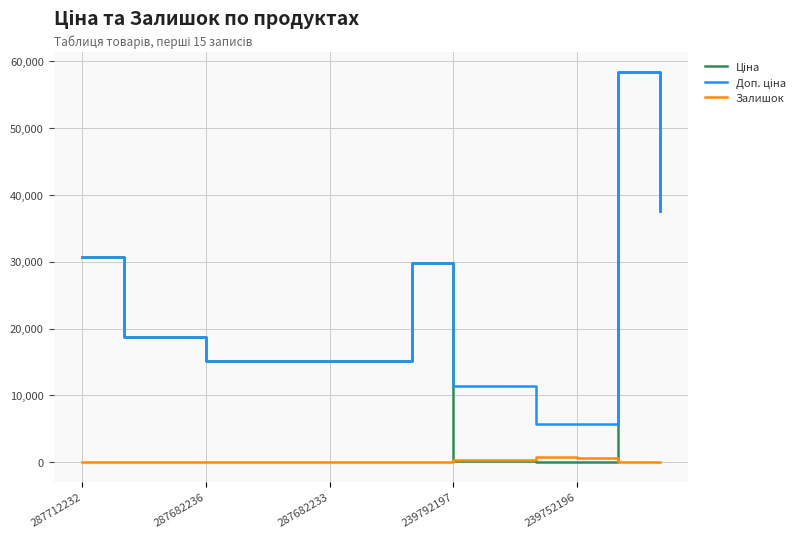

Reading left to right, transcribe all the data shown in this chart.

Ціна: 30717.1	18796.8	18796.8	15120.0	15120.0	15120.0	15120.0	15120.0	29747.2	114.1	114.1	57.0	57.0	58426.5	37593.6
Доп. ціна: 30717.1	18796.8	18796.8	15120.0	15120.0	15120.0	15120.0	15120.0	29747.2	11410.0	11410.0	5705.0	5705.0	58426.5	37593.6
Залишок: 0.0	0.0	0.0	0.0	0.0	0.0	0.0	0.0	0.0	289.0	290.0	845.0	683.0	14.0	13.0